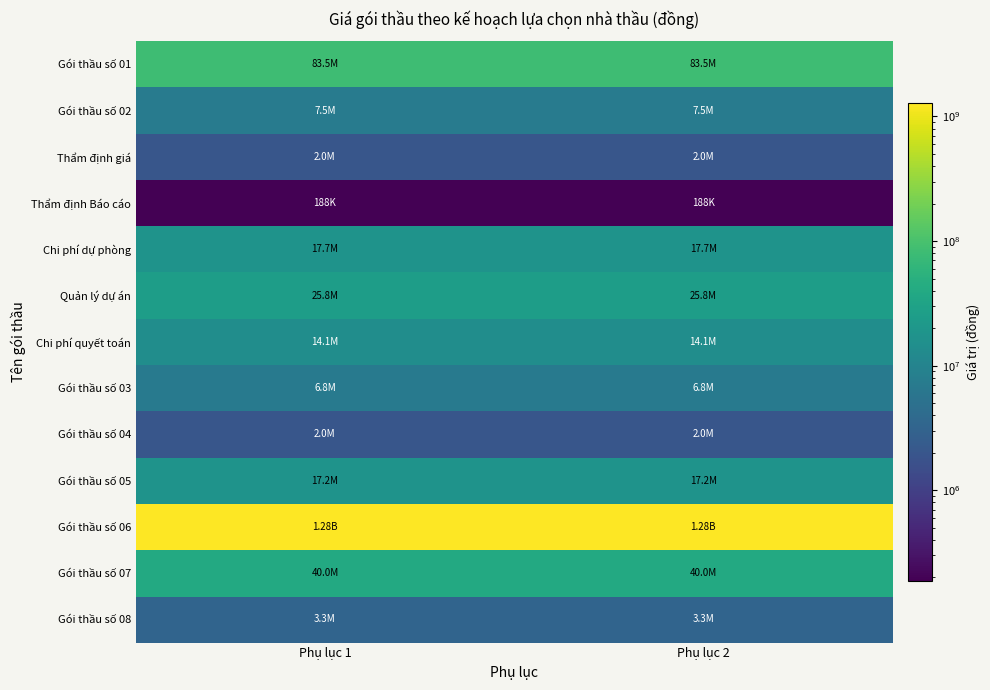

Reading left to right, what are all the values shown in this chart?

Gói thầu số 01: Phụ lục 1=83519000	Phụ lục 2=83519000
Gói thầu số 02: Phụ lục 1=7476000	Phụ lục 2=7476000
Thẩm định giá: Phụ lục 1=2000000	Phụ lục 2=2000000
Thẩm định Báo cáo: Phụ lục 1=188000	Phụ lục 2=188000
Chi phí dự phòng: Phụ lục 1=17728000	Phụ lục 2=17728000
Quản lý dự án: Phụ lục 1=25826400	Phụ lục 2=25826400
Chi phí quyết toán: Phụ lục 1=14111000	Phụ lục 2=14111000
Gói thầu số 03: Phụ lục 1=6844000	Phụ lục 2=6844000
Gói thầu số 04: Phụ lục 1=2000000	Phụ lục 2=2000000
Gói thầu số 05: Phụ lục 1=17217600	Phụ lục 2=17217600
Gói thầu số 06: Phụ lục 1=1279807000	Phụ lục 2=1279807000
Gói thầu số 07: Phụ lục 1=40015000	Phụ lục 2=40015000
Gói thầu số 08: Phụ lục 1=3268000	Phụ lục 2=3268000